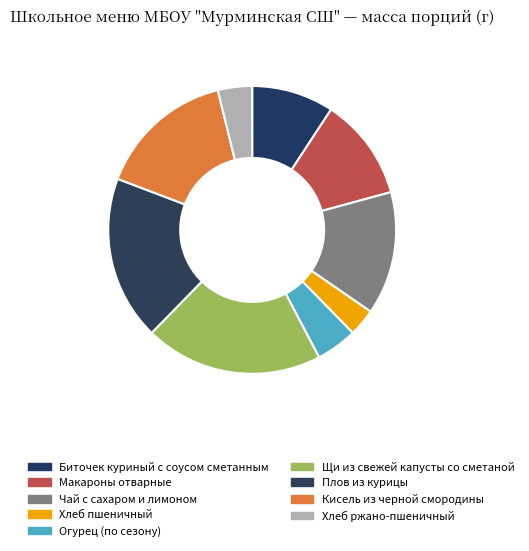

How many slices are in this pie chart?

9